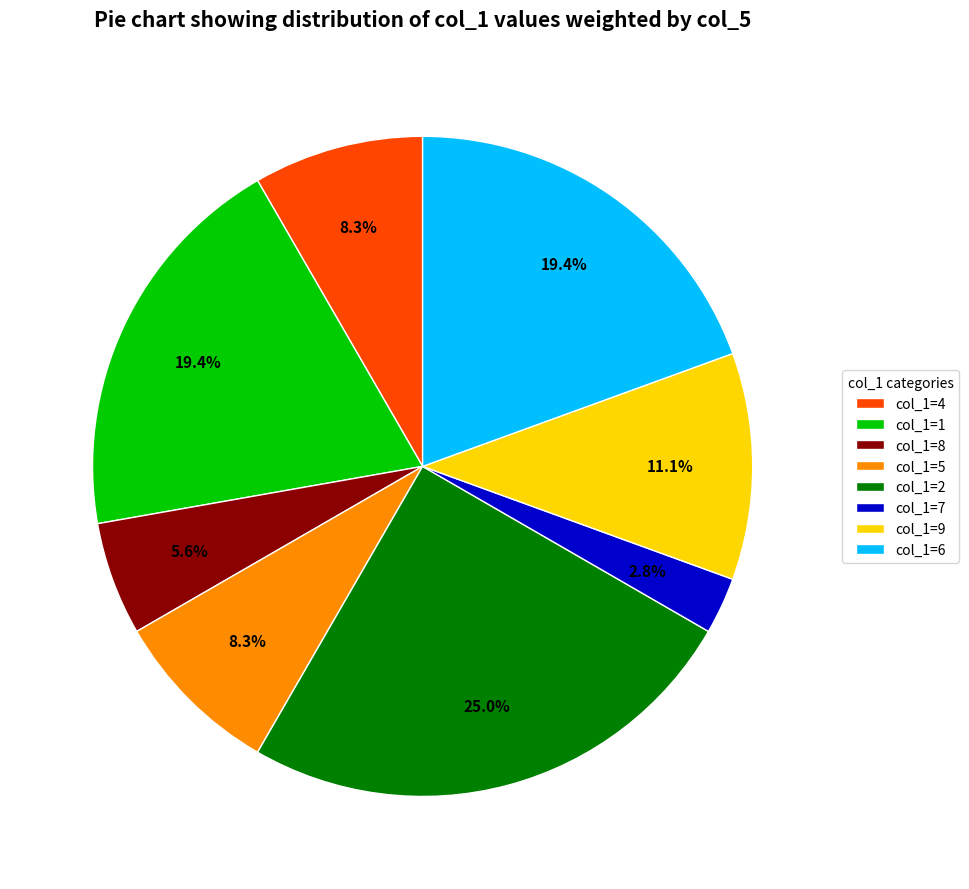

Does any single category account for the majority?

No